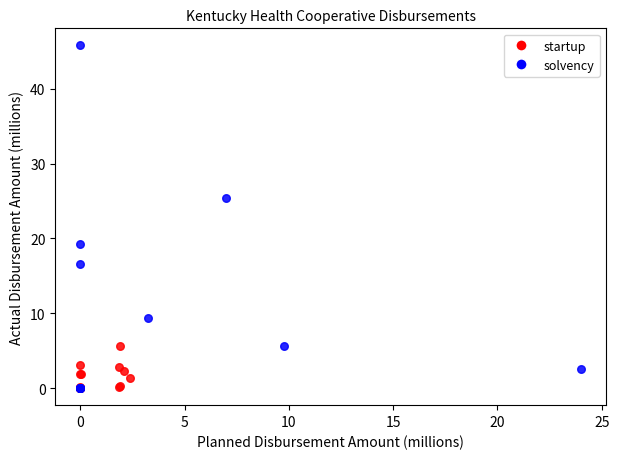

Which series reaches the maximum Y coordinate?

solvency